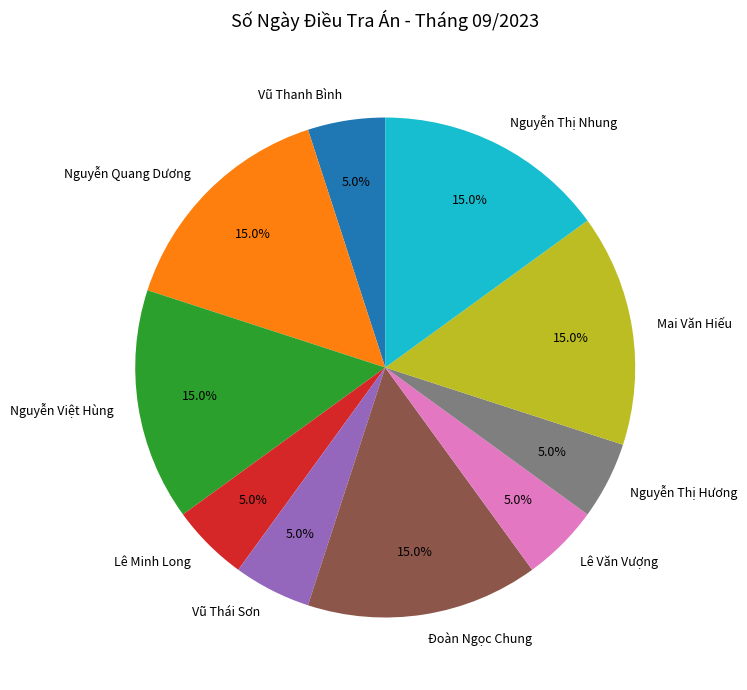

To the nearest percent, what portion does Nguyễn Quang Dương represent?

15%